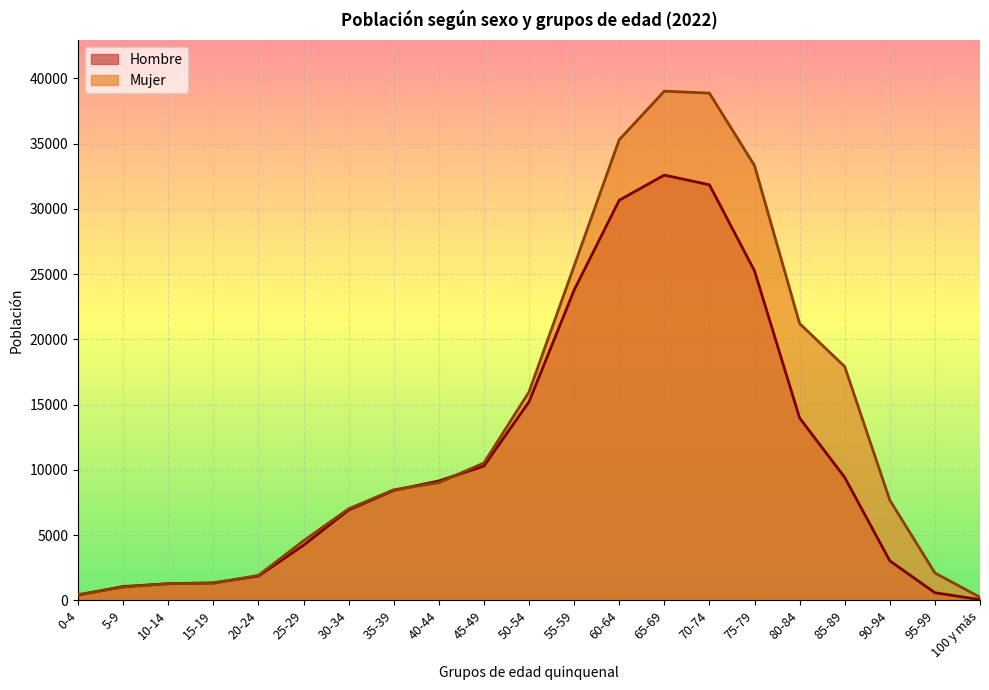

Where do Hombre and Mujer first cross each other?

0-4 and 5-9